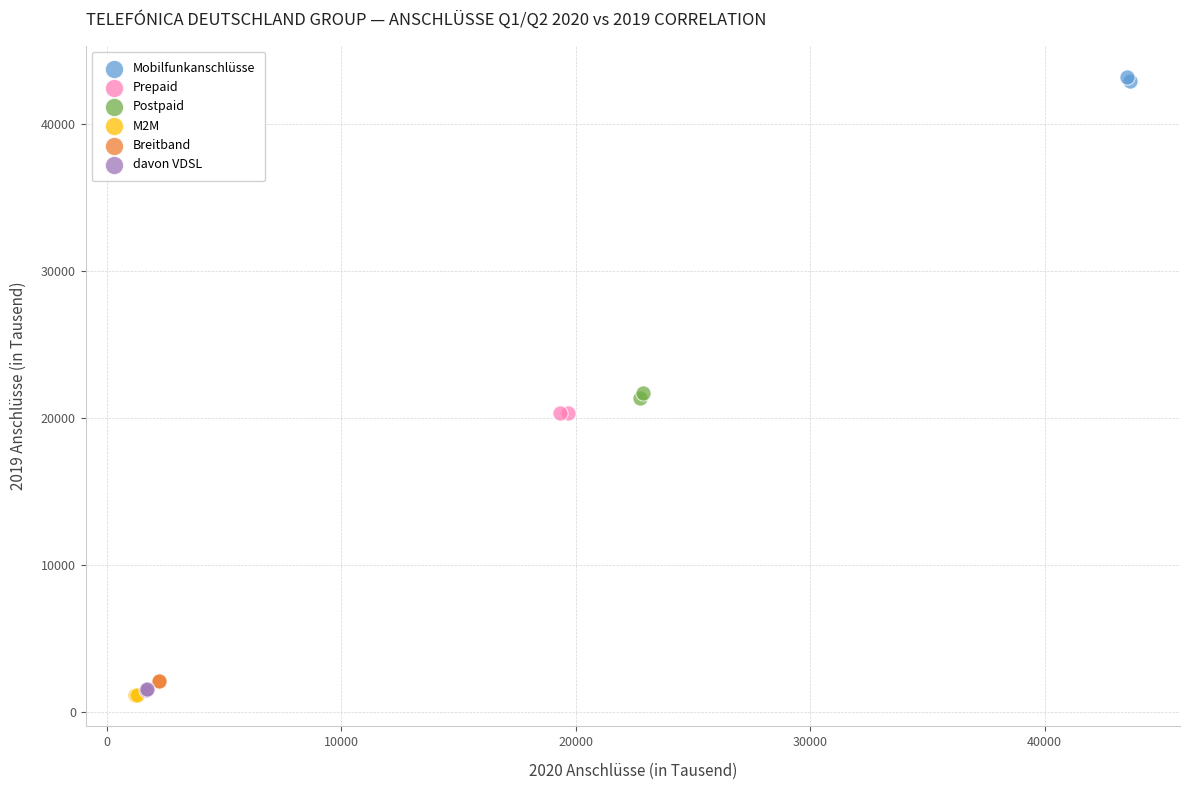

What are all the series names shown in the legend?

Mobilfunkanschlüsse, Prepaid, Postpaid, M2M, Breitband, davon VDSL